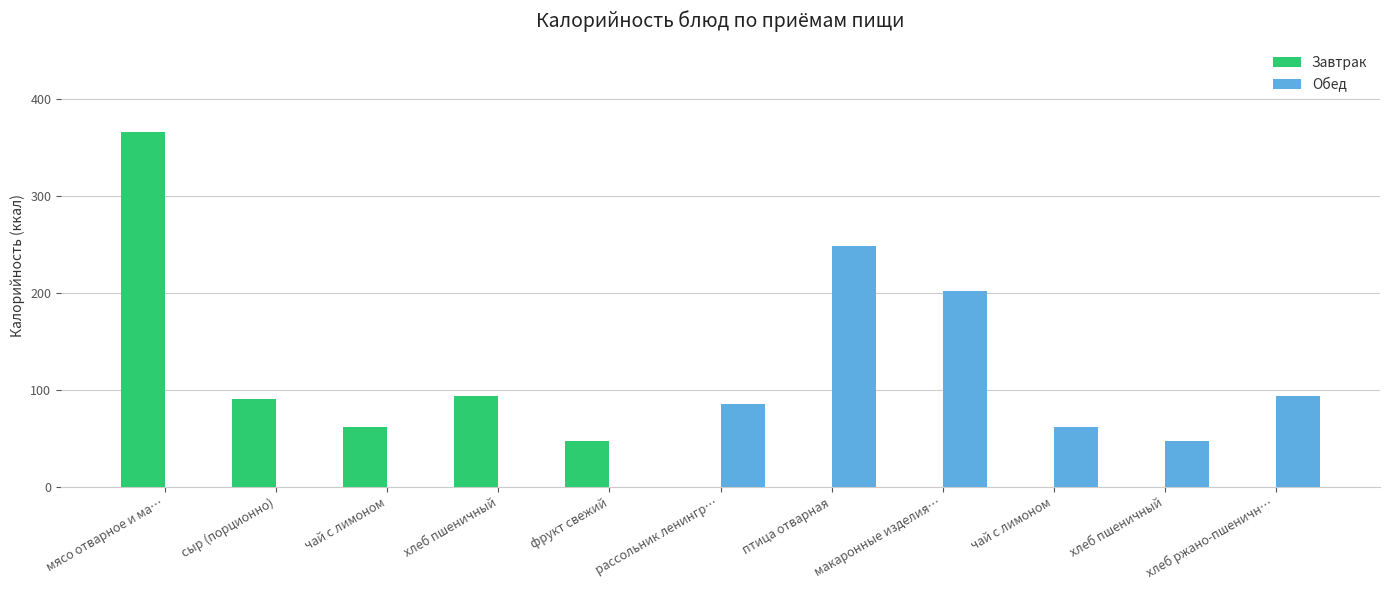

True or false: Обед has a value of 201.9 at макаронные изделия….

True